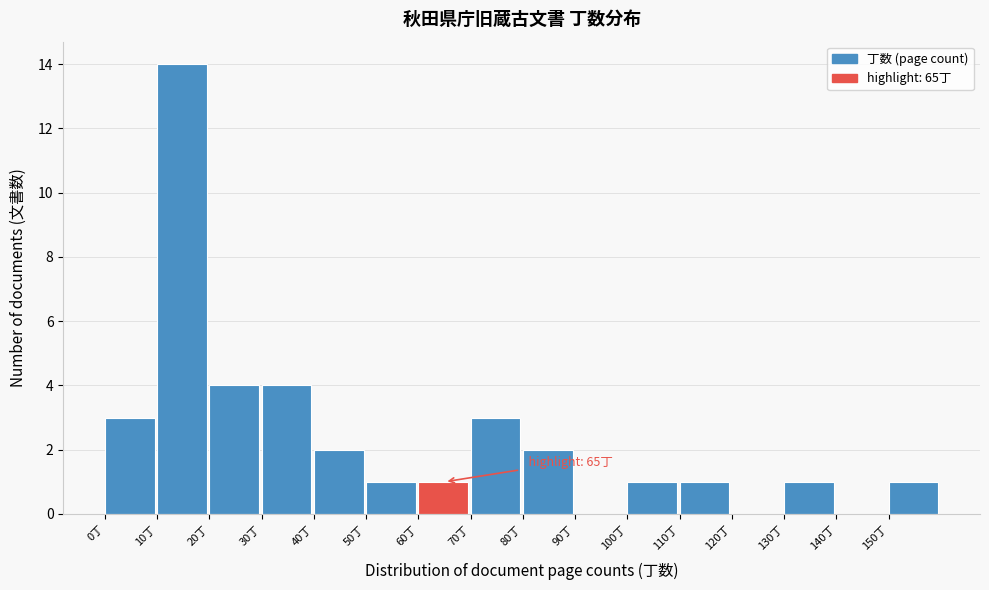

Which range on the x-axis has the tallest bar?

10 to 20